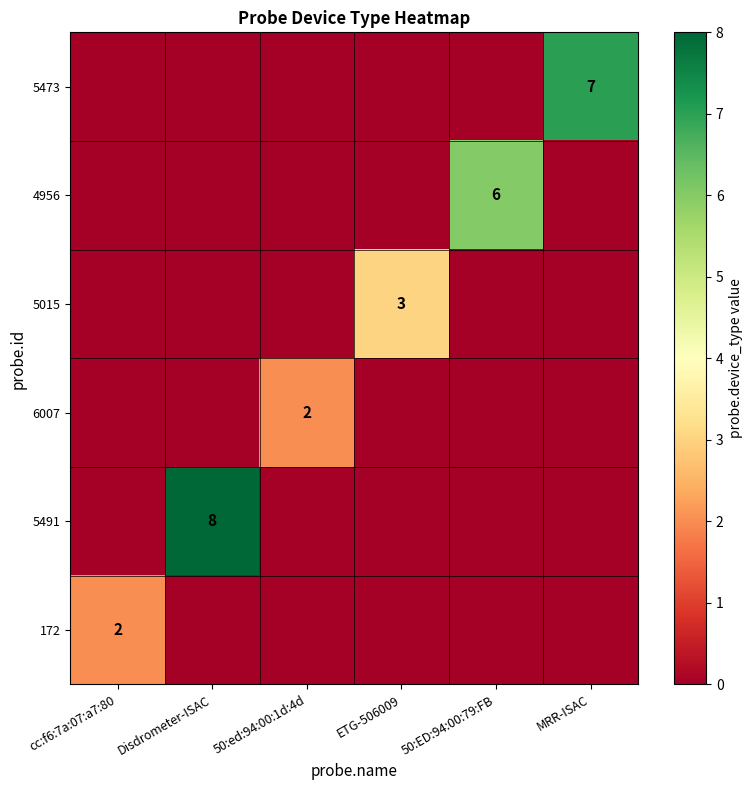

What is the total value across all series at cc:f6:7a:07:a7:80?

2